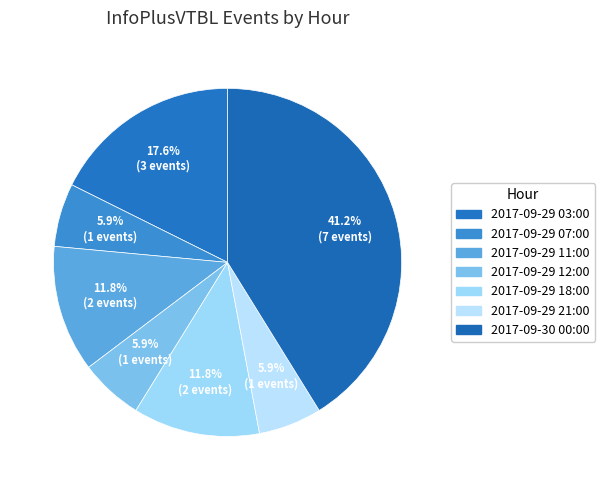

How many slices are in this pie chart?

7